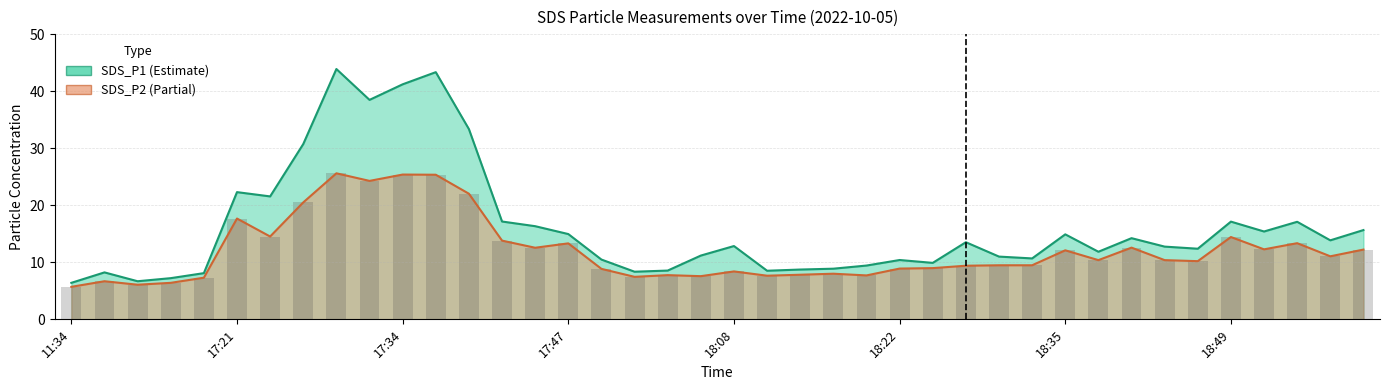

What is the difference between the highest and lowest values at 11:43?

0.8